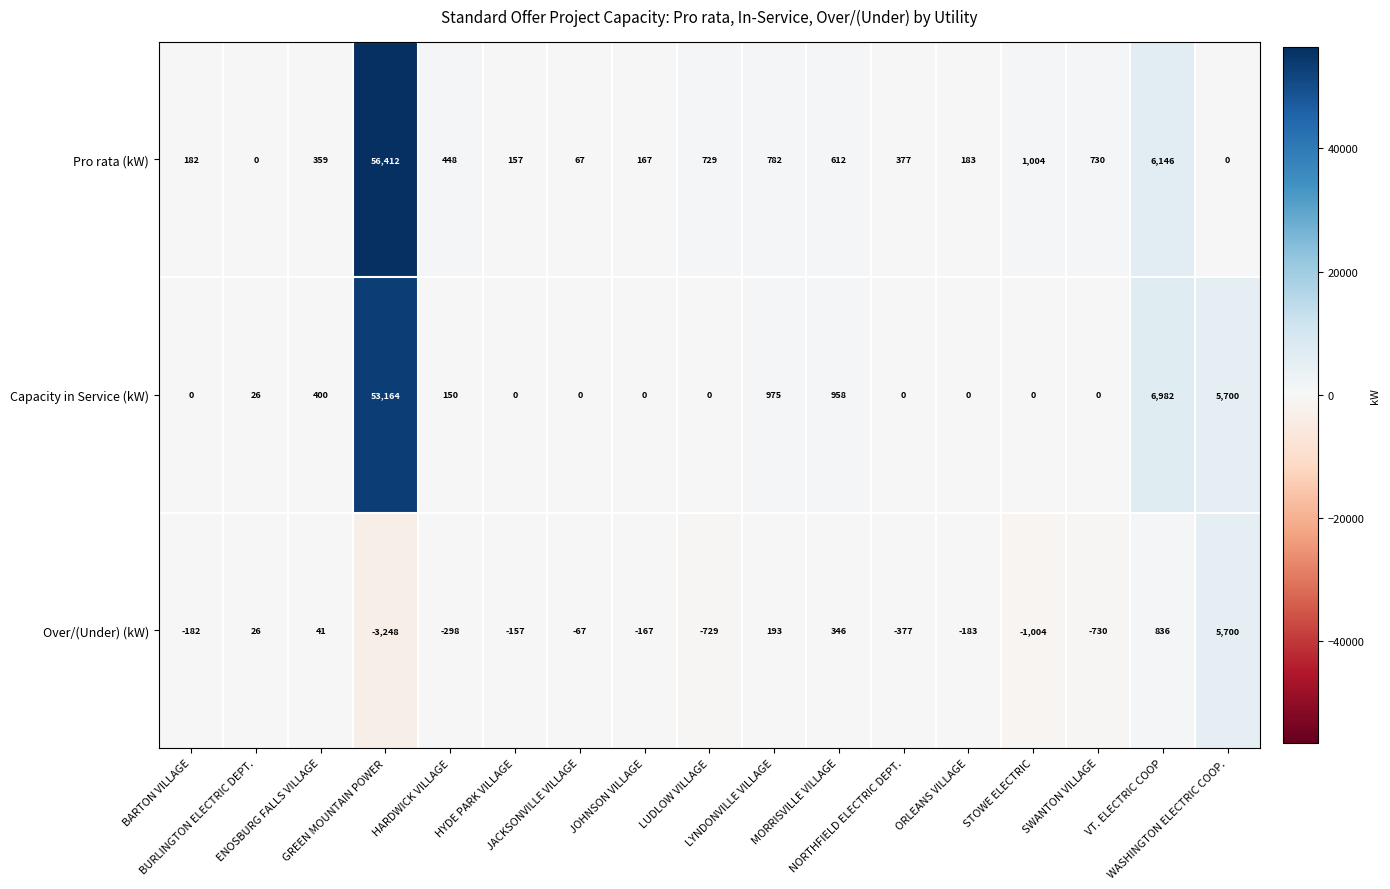

Which series has the widest spread of values?

Pro rata (kW)